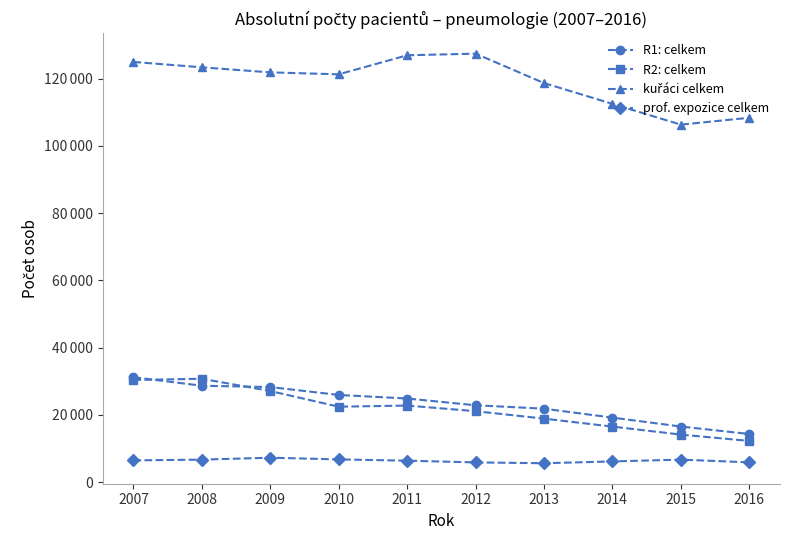

What is the total value across all series at 2016?

140838